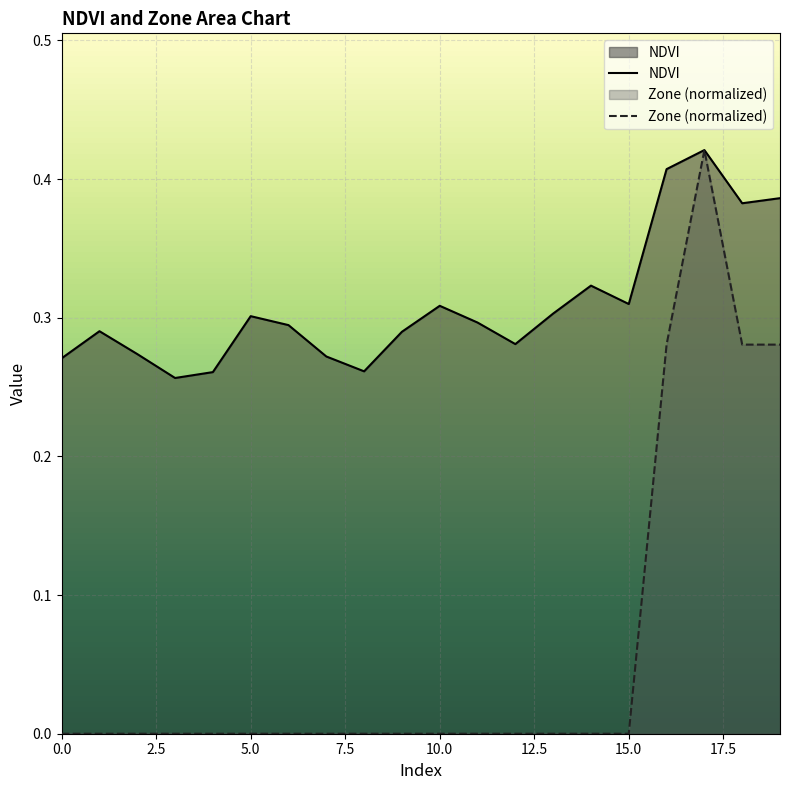

Reading left to right, extract all data points from this chart.

NDVI: 0.3	0.3	0.3	0.3	0.3	0.3	0.3	0.3	0.3	0.3	0.3	0.3	0.3	0.3	0.3	0.3	0.4	0.4	0.4	0.4
Zone: 0.0	0.0	0.0	0.0	0.0	0.0	0.0	0.0	0.0	0.0	0.0	0.0	0.0	0.0	0.0	0.0	0.3	0.4	0.3	0.3